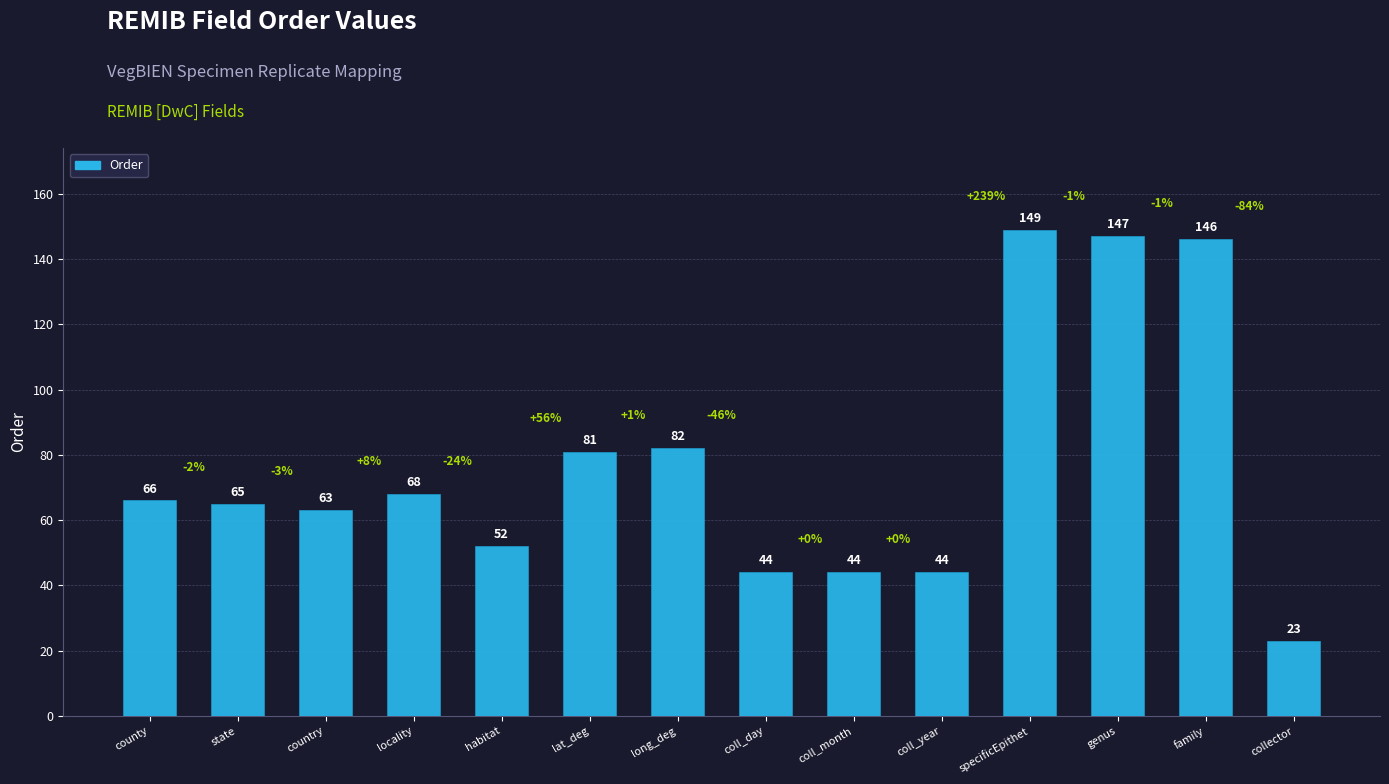

What is the label of the 6th bar from the right?

coll_month